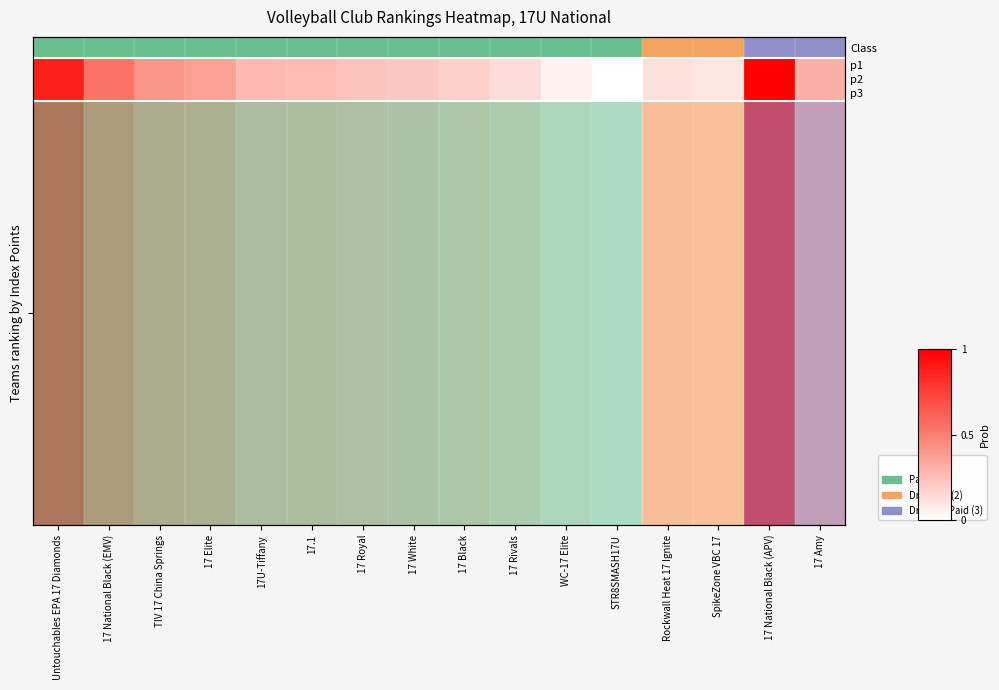

At which category is the sum across all series the highest?

17 National Black (APV)